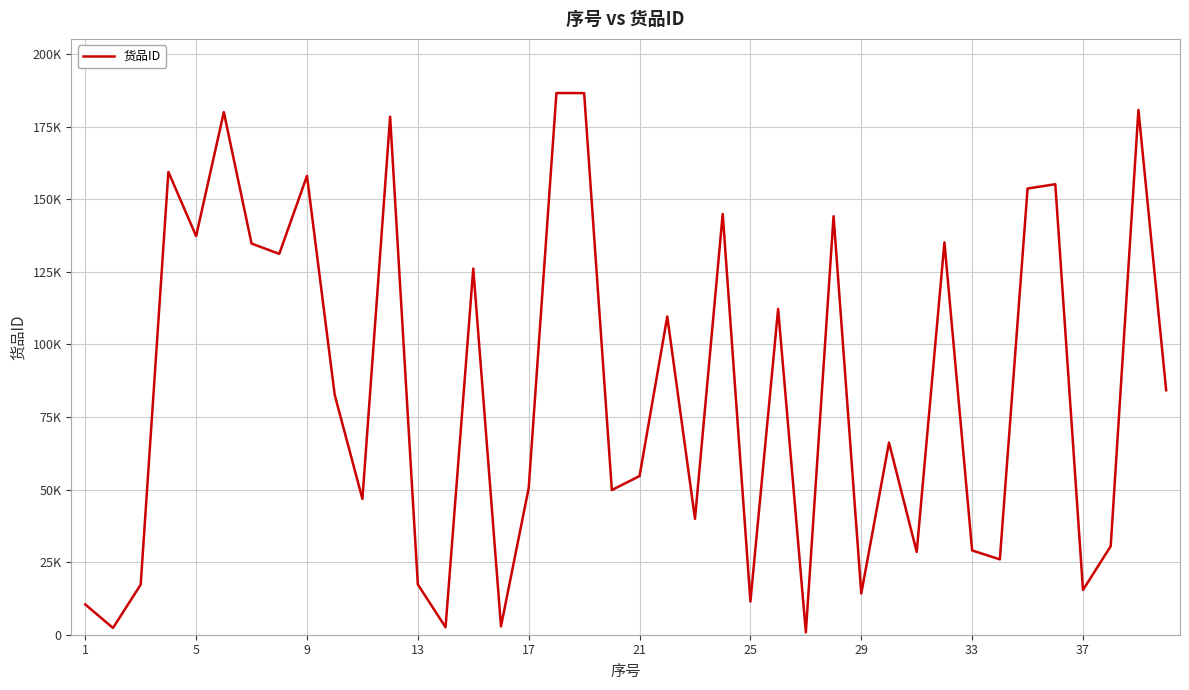

What is the average value?

84929